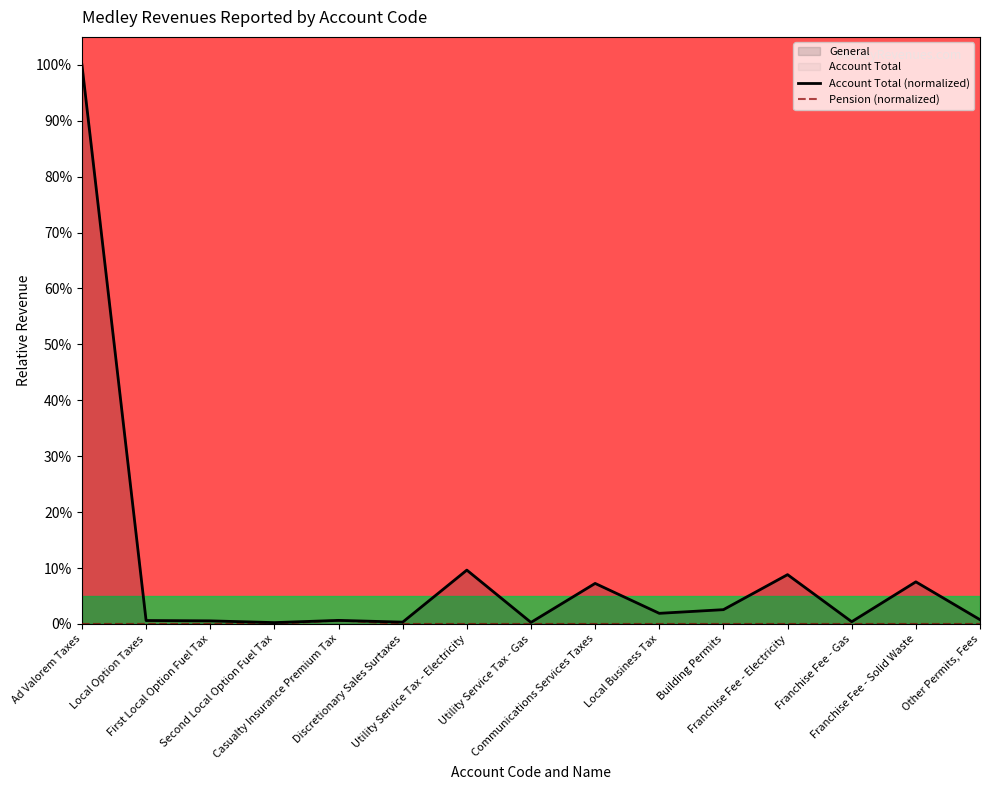

List the series in order of their overall mean, lowest first.

Pension (normalized), Account Total (normalized)